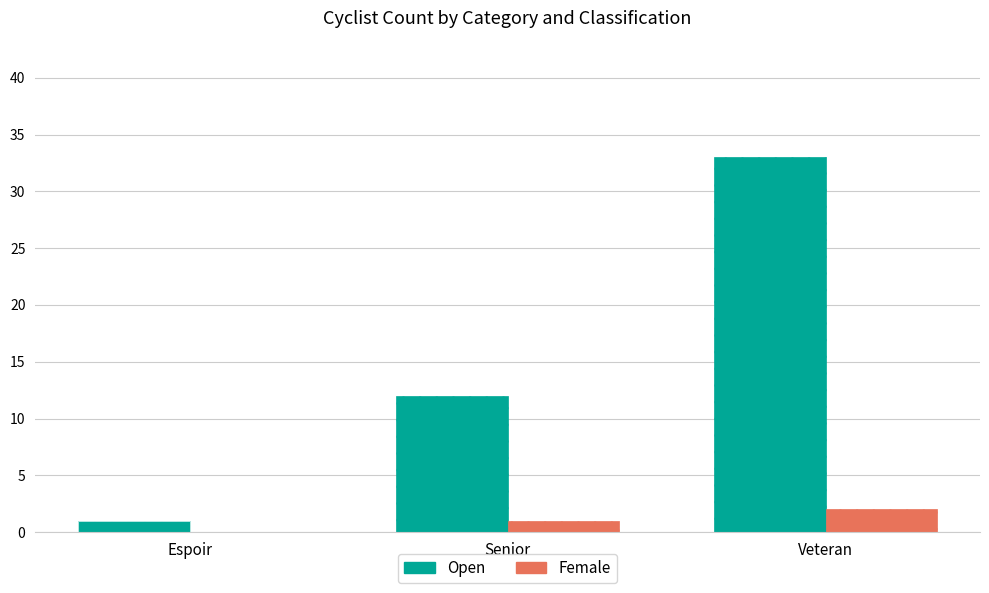

What is the sum of the Female values at Veteran and Senior?

3